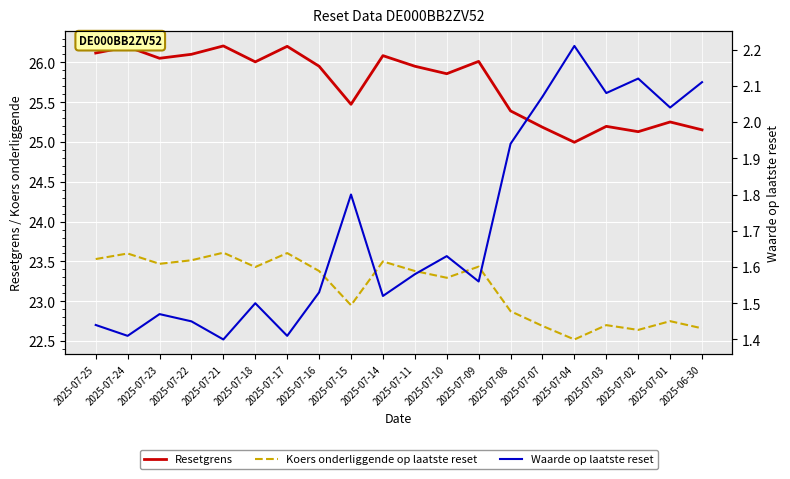

True or false: Waarde op laatste reset and Resetgrens cross at least once.

False